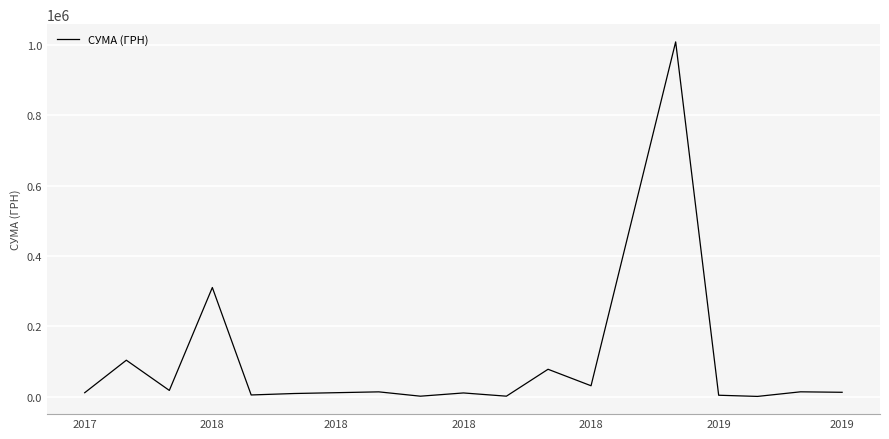

How many values exceed 12368?

9